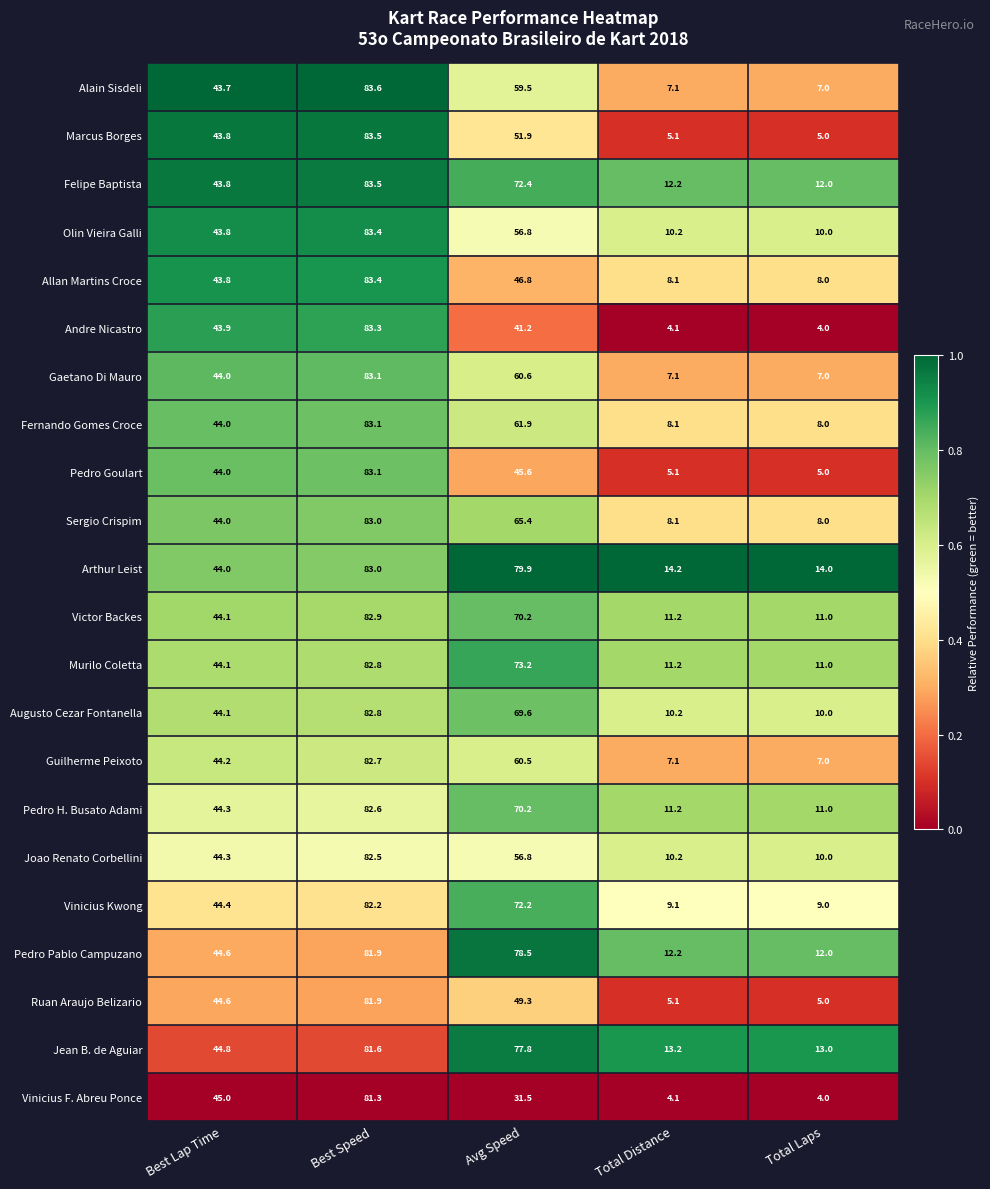

Read the Ruan Araujo Belizario value at Total Laps.

5.0